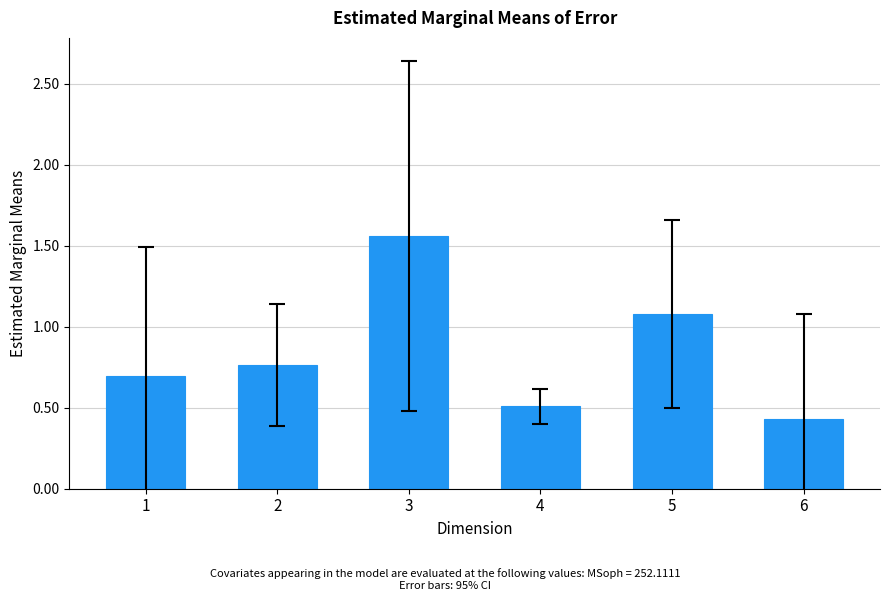

Between 5 and 3, which is larger?

3